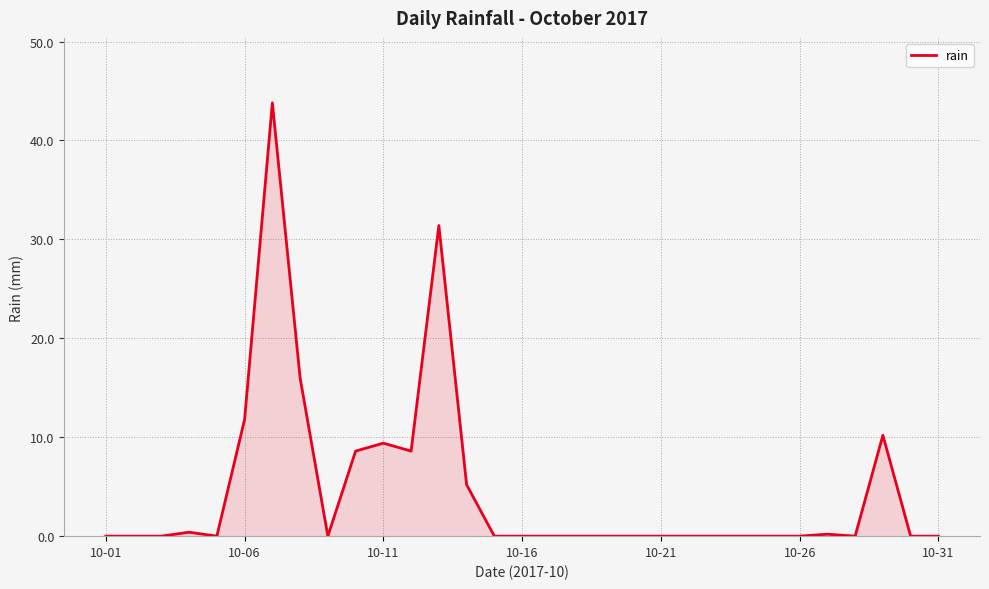

What is the difference between the maximum and minimum values?

43.8